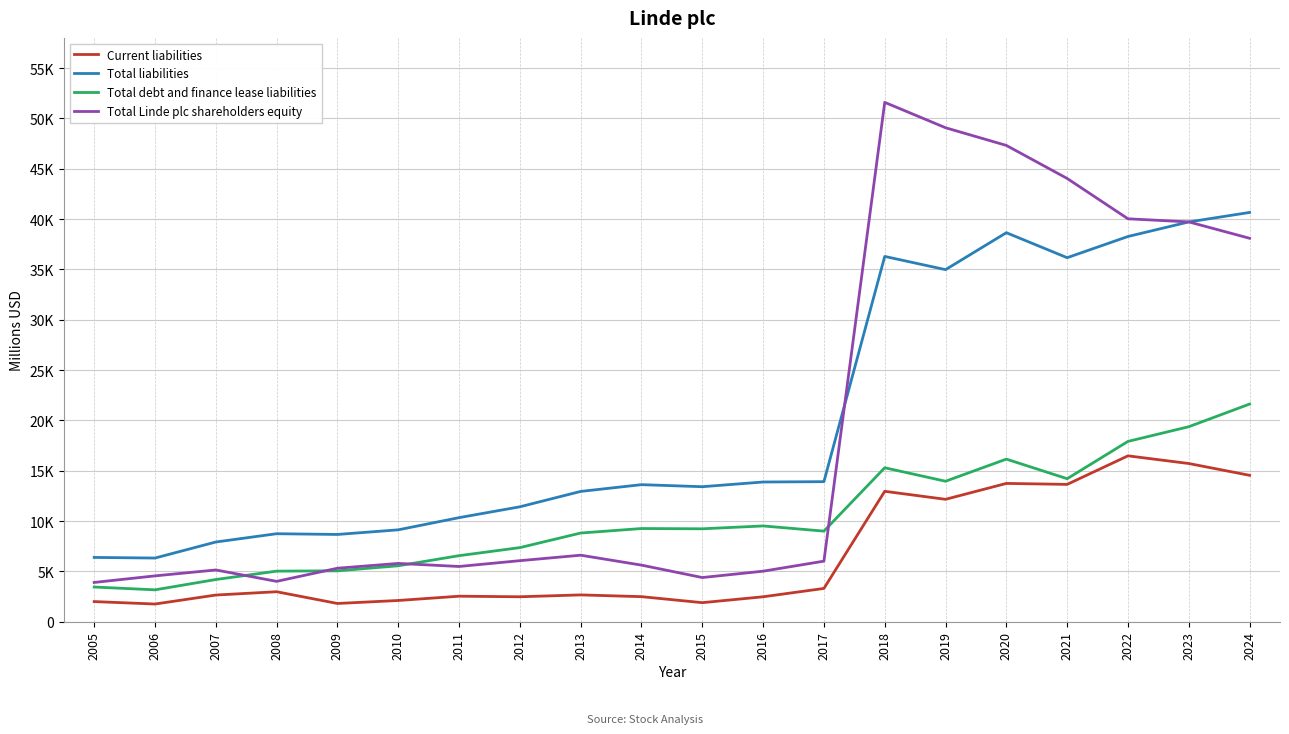

What is the maximum value for Current liabilities?

16479